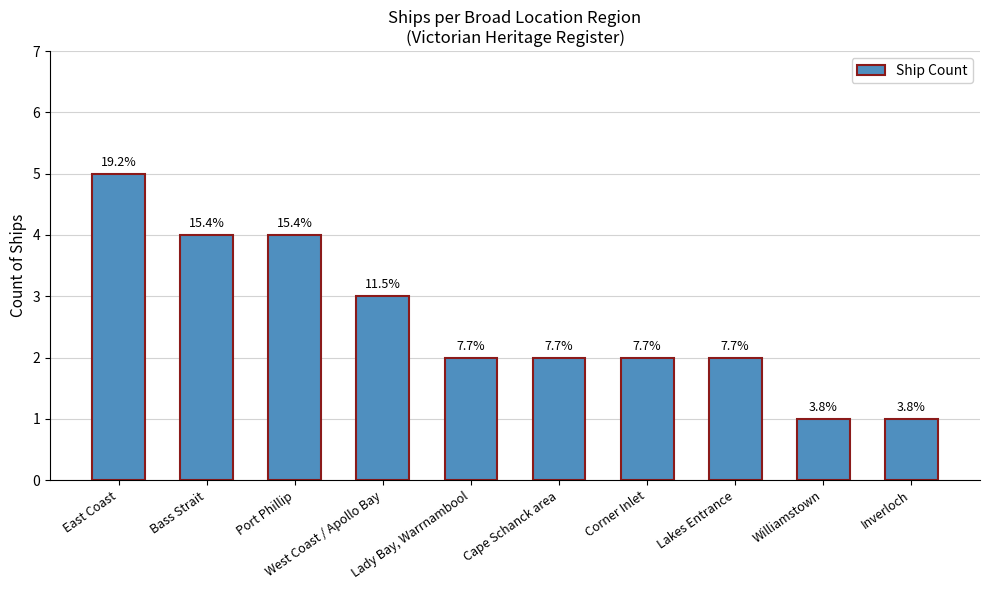

Where does the data first go above 2?

East Coast